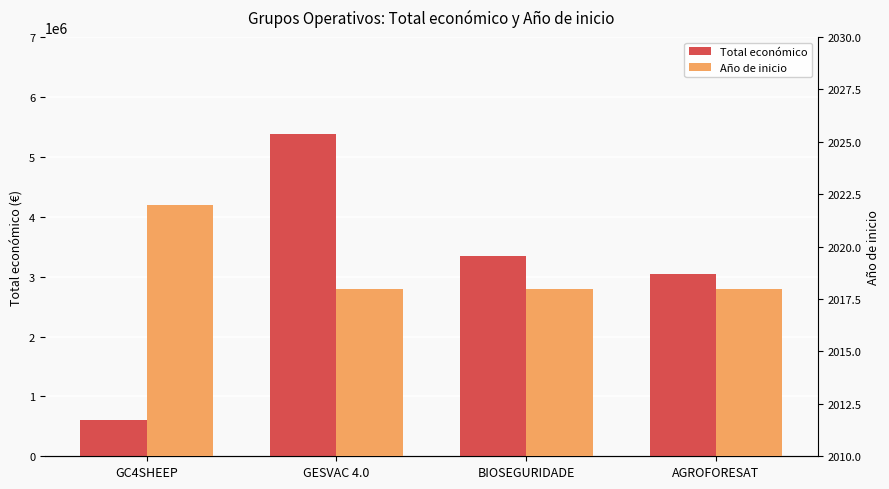

What is the difference between the maximum and minimum values in the Total económico series?

4791576